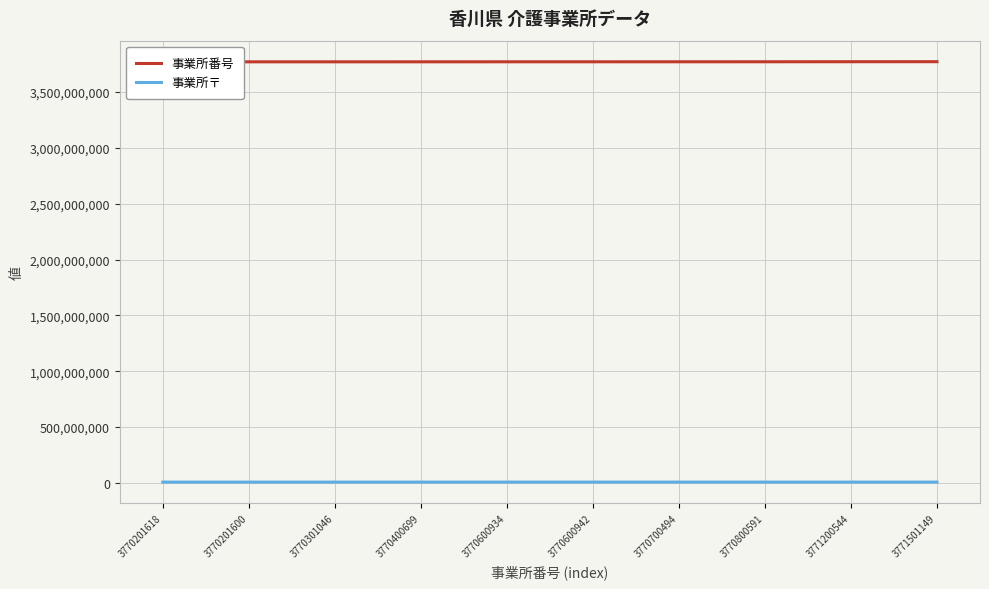

Which series has the largest total across all categories?

事業所番号